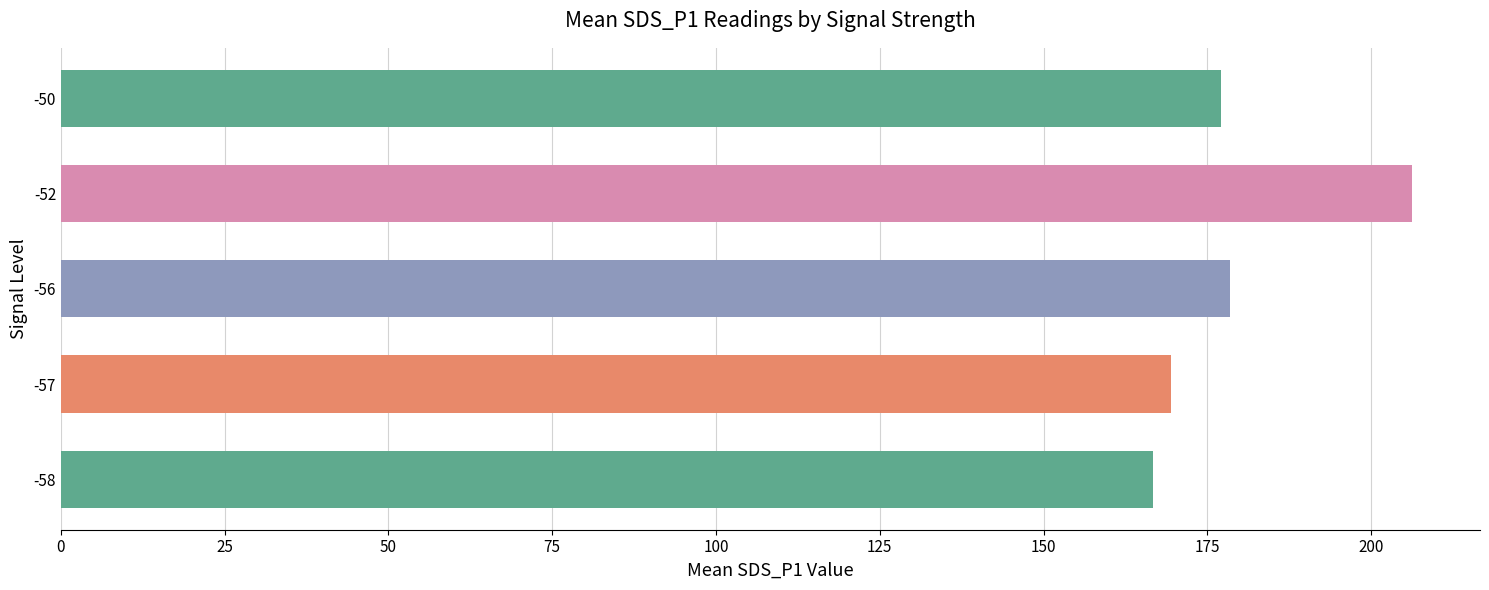

Does the chart contain any negative values?

No